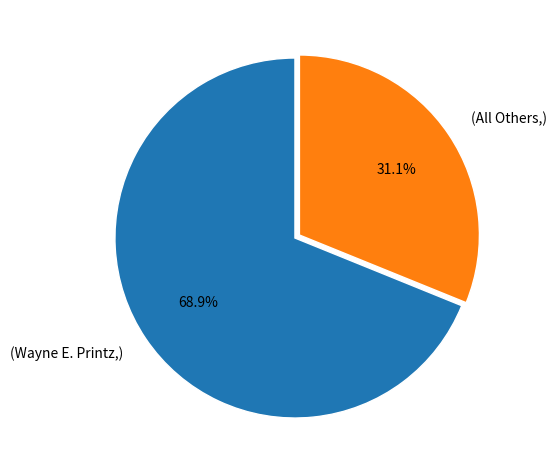

What is the ratio of the value at (Wayne E. Printz,) to the value at (All Others,)?

2.2